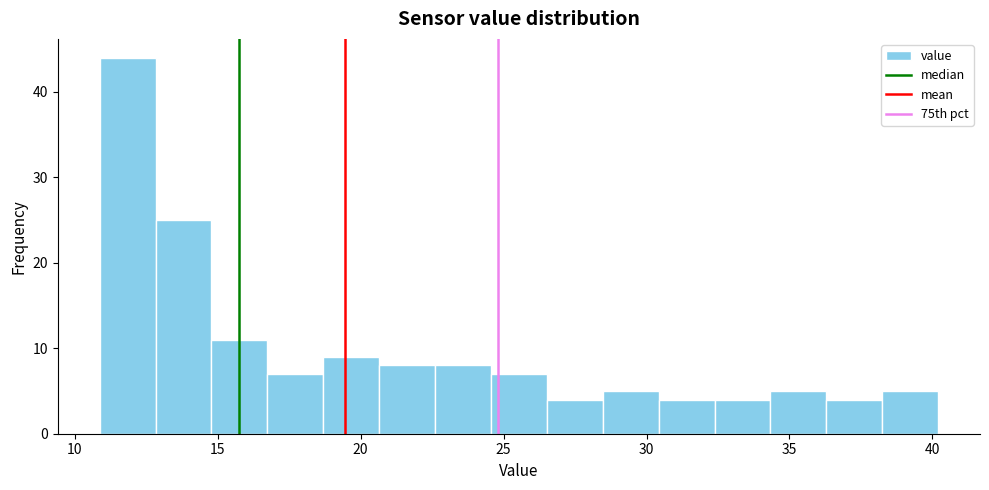

Around what value on the x-axis is the tallest bar? Give the approximate position of its centre, as read against the axis.

12.0